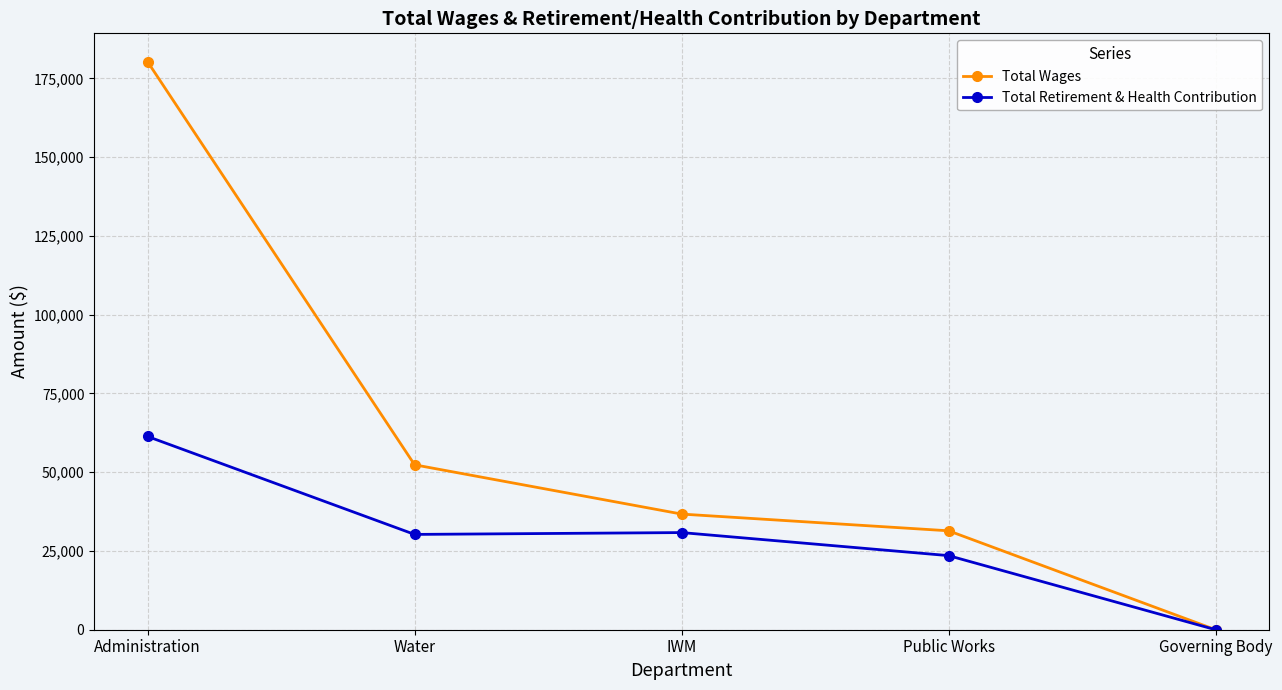

What is the label of the 1st point from the left?

Administration